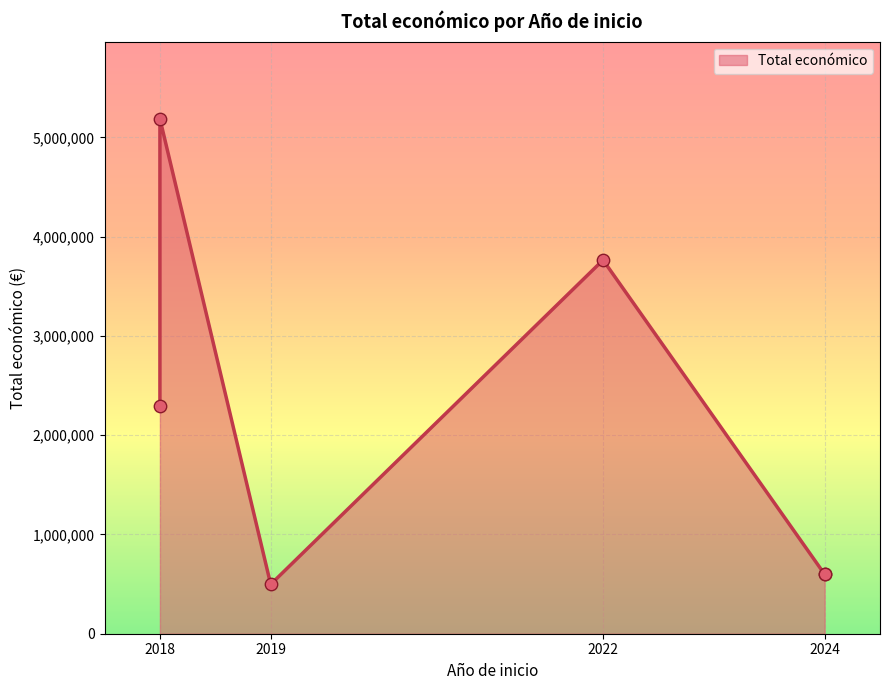

Which has a higher value, 2024 or 2019?

2024